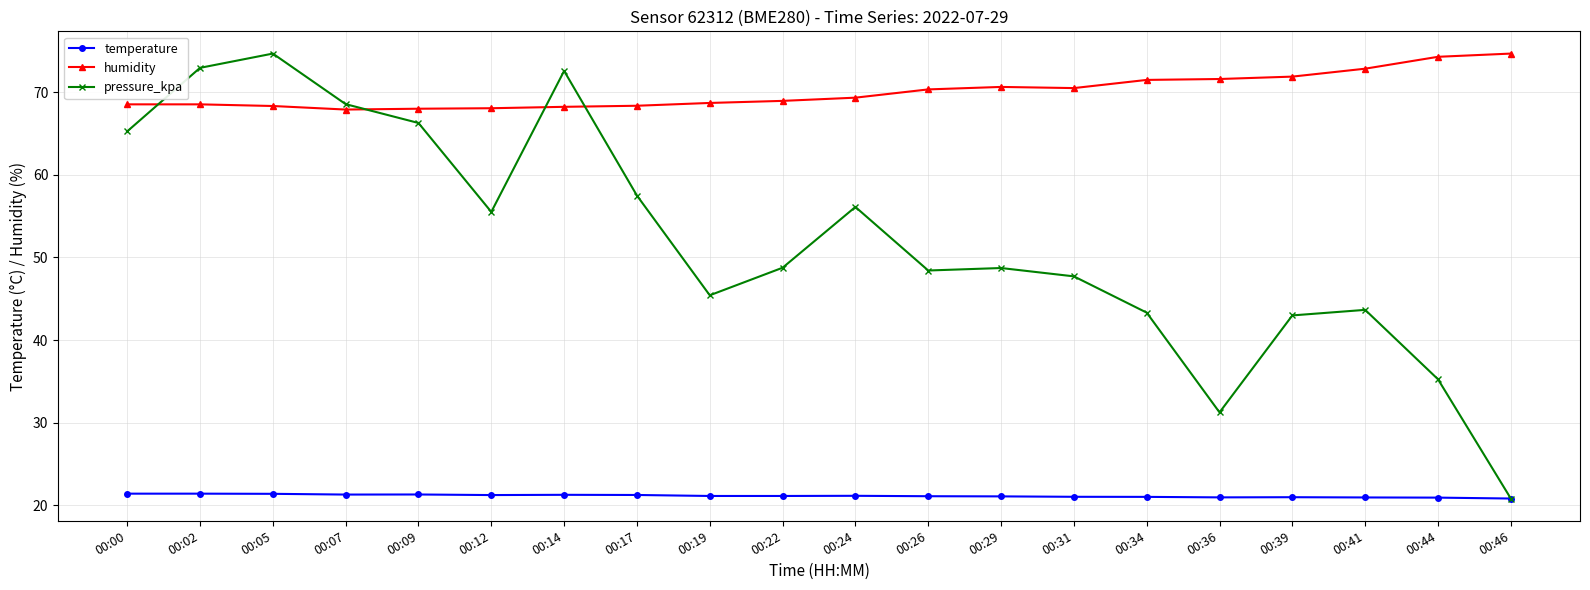

Is the value of temperature at 00:41 greater than the value of pressure_kpa at 00:02?

No